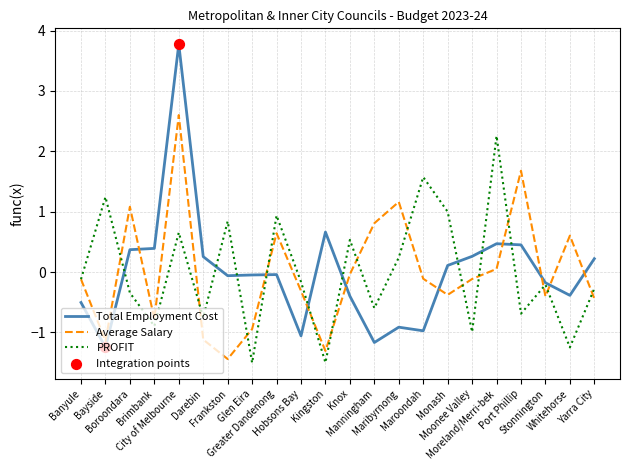

Is the value of Total Employment Cost at Moonee Valley greater than the value of Average Salary at Port Phillip?

No